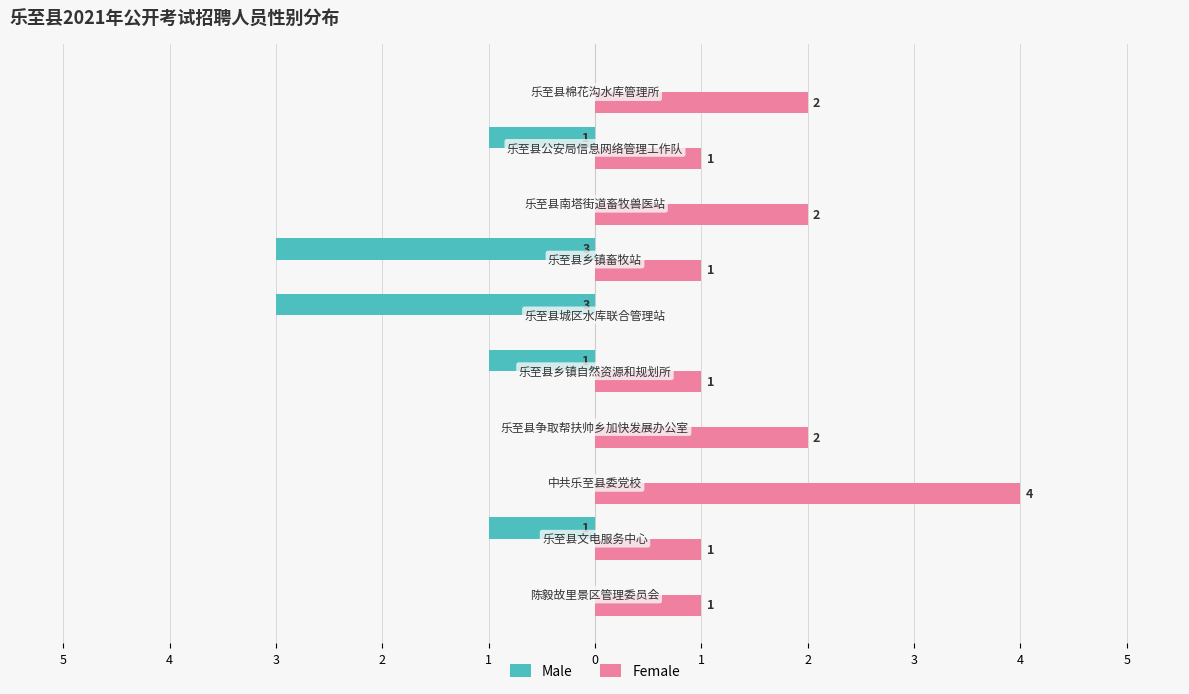

What are all the series names shown in the legend?

Male, Female